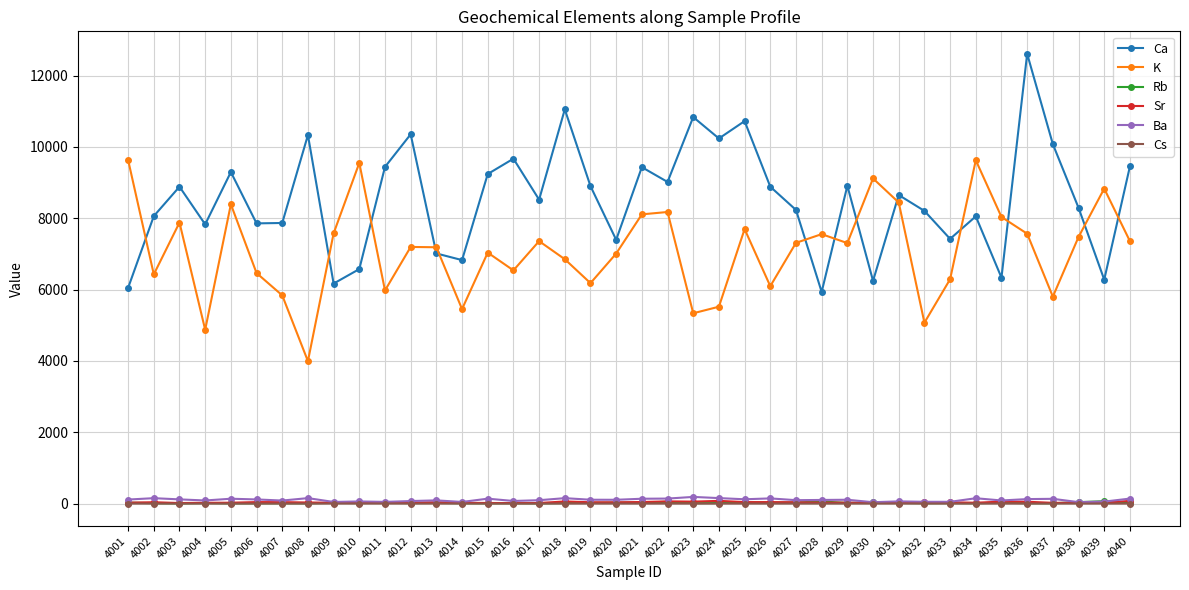

The Cs series shows 0.0 at 4031. True or false?

True